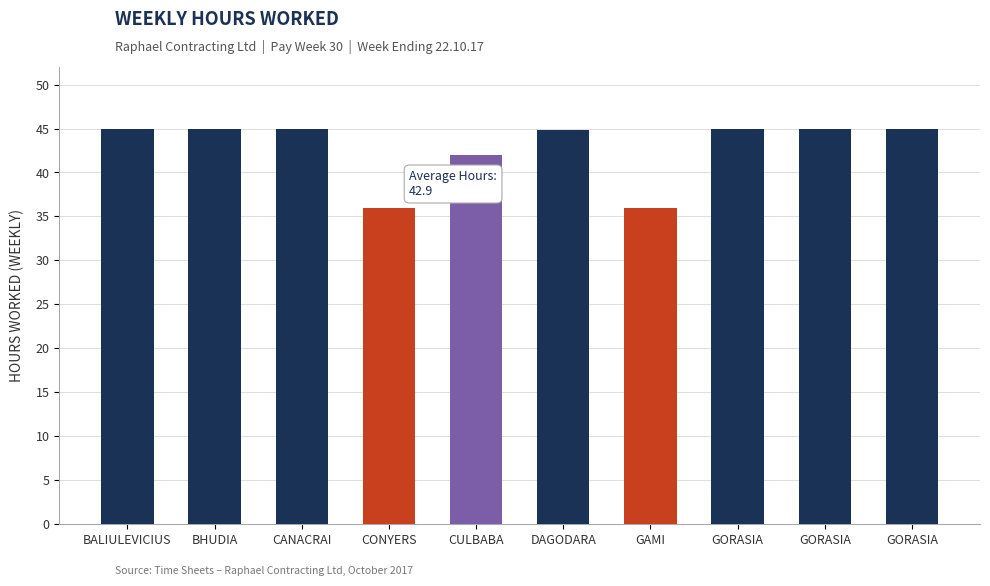

Where is the data nearest to the value 40?

CULBABA